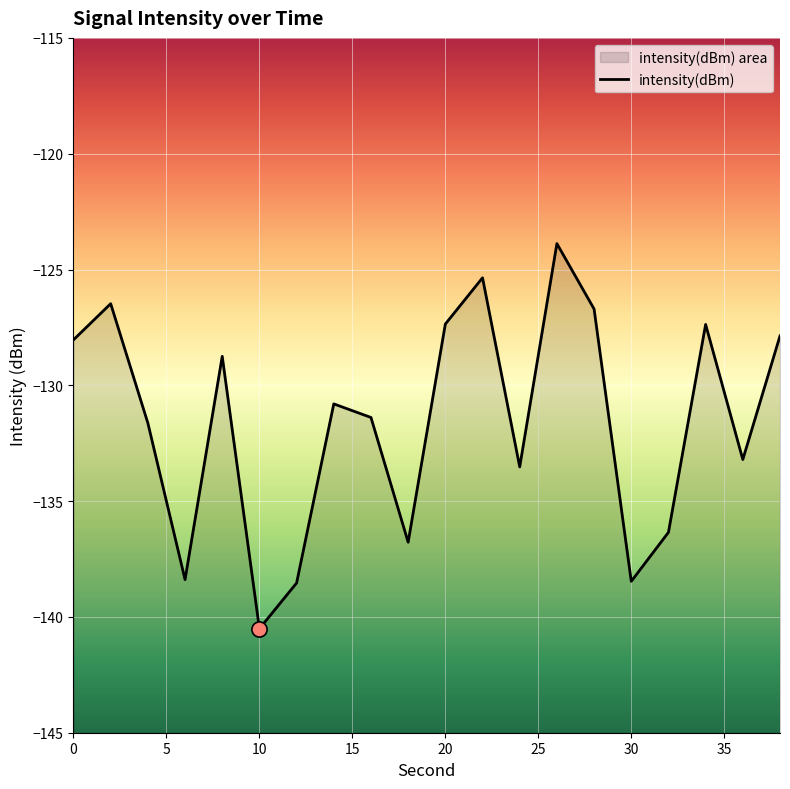

What is the change in value from 18 to 26?

+12.9